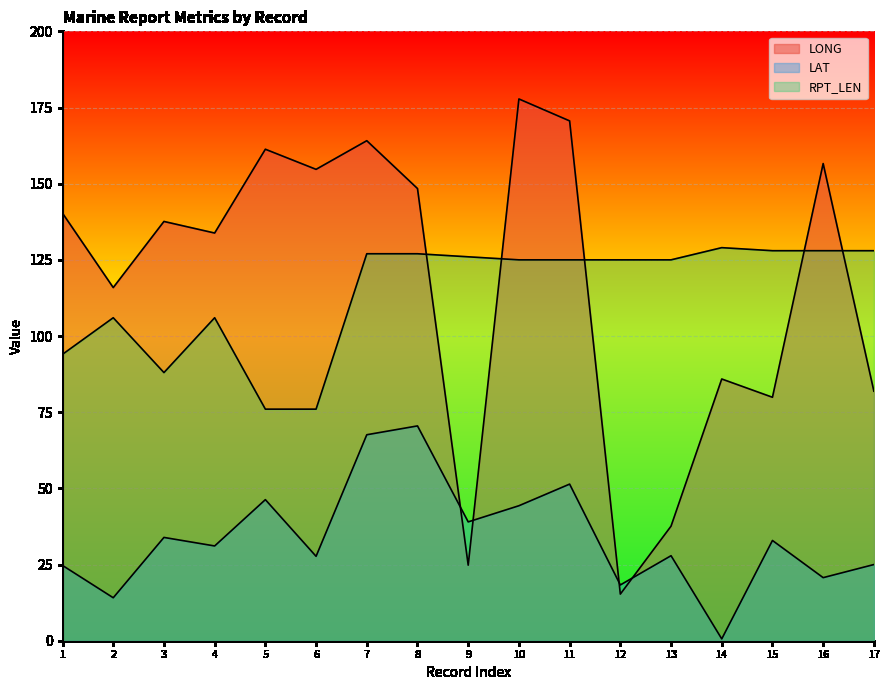

What is the value of the LONG point at the 6th from the left?

154.7